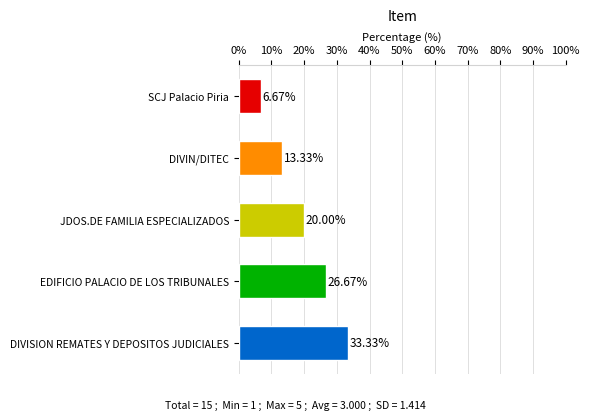

At which category does the chart reach its peak across all series?

DIVISION REMATES Y DEPOSITOS JUDICIALES